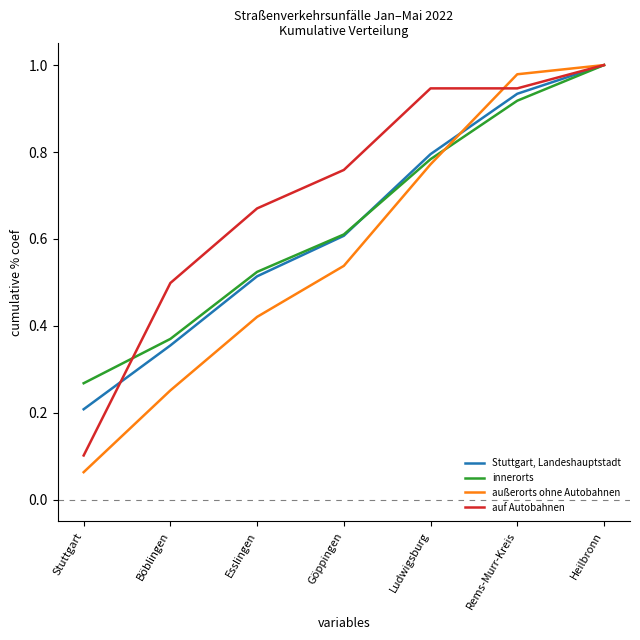

What is the total value across all series at Rems-Murr-Kreis?

3.8